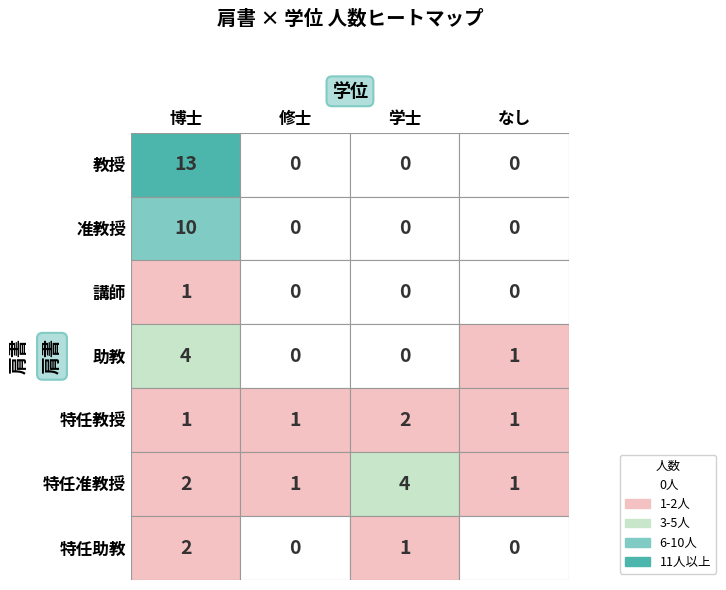

Rank the categories by 学士 value from lowest to highest.

教授, 准教授, 講師, 助教, 特任助教, 特任教授, 特任准教授